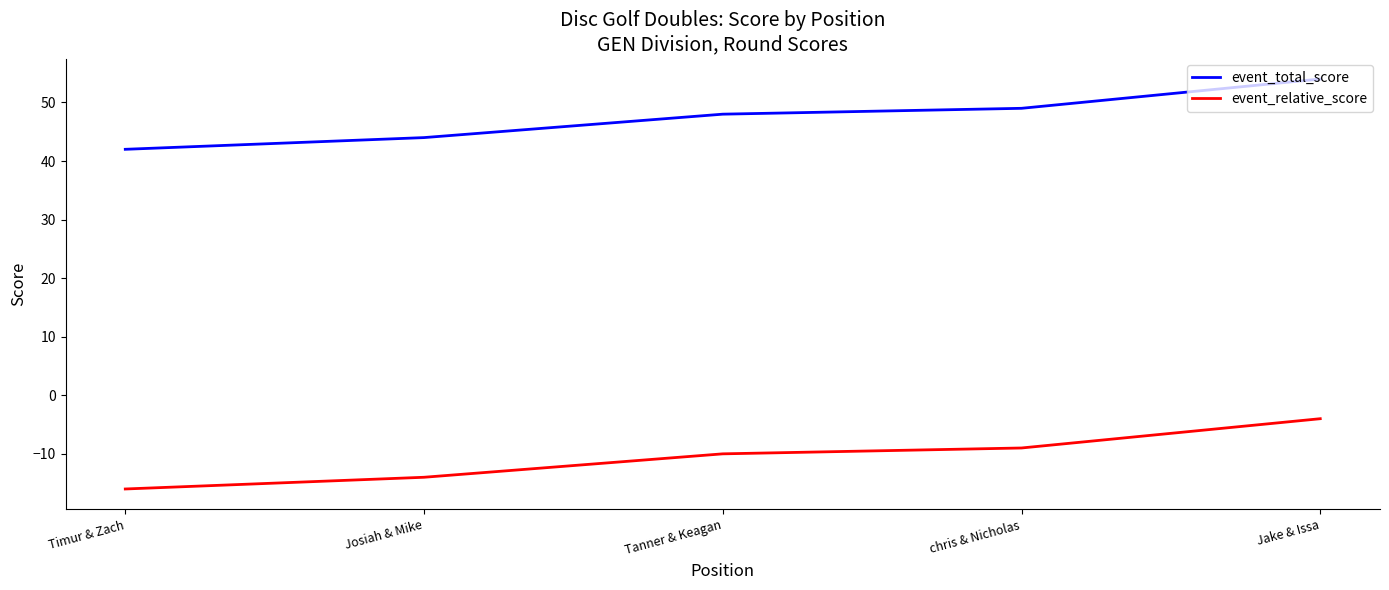

Is the value of event_total_score at chris & Nicholas greater than the value of event_relative_score at chris & Nicholas?

Yes